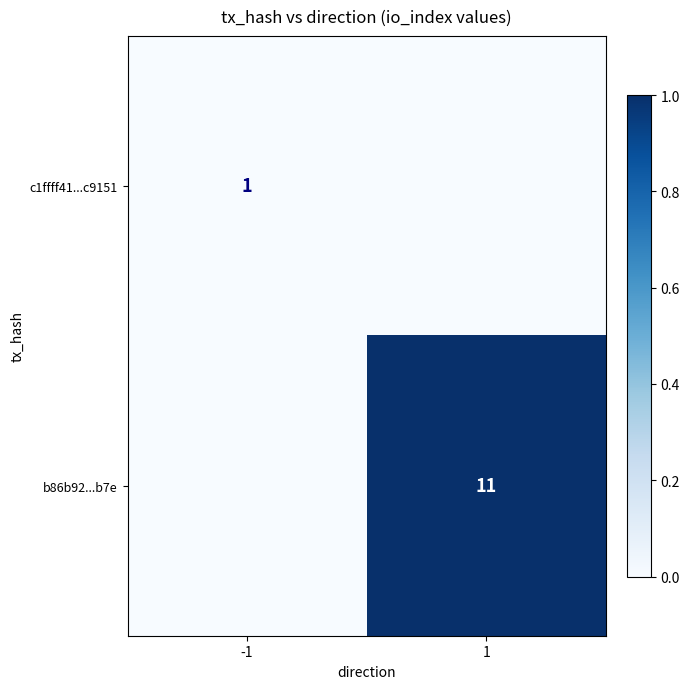

The b86b92...b7e series shows 11 at 1. True or false?

True